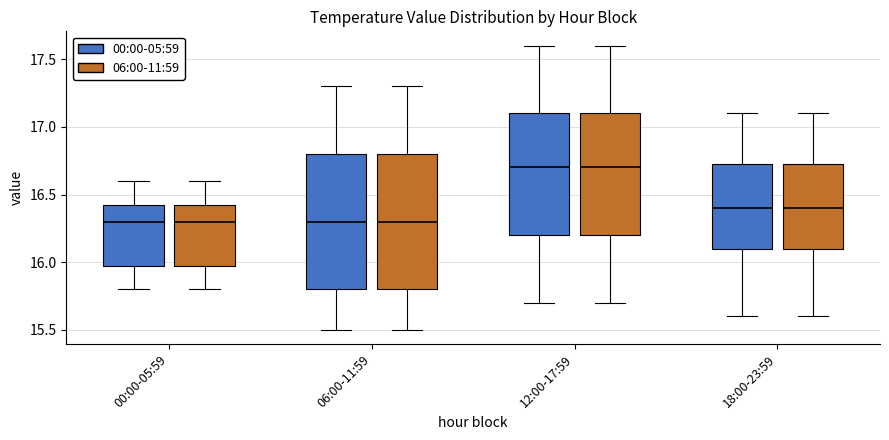

Reading left to right, read every box against the y-axis: the position of its median line, the range the box covers, and the ends of its whiskers. The values are not printed on the chart, so give them approximately, as read against the axis.

00:00-05:59 (00:00-05:59): median 16.30, box 16.00 to 16.45, whiskers 15.80 to 16.60
00:00-05:59 (06:00-11:59): median 16.30, box 16.00 to 16.45, whiskers 15.80 to 16.60
06:00-11:59 (00:00-05:59): median 16.30, box 15.80 to 16.80, whiskers 15.50 to 17.30
06:00-11:59 (06:00-11:59): median 16.30, box 15.80 to 16.80, whiskers 15.50 to 17.30
12:00-17:59 (00:00-05:59): median 16.70, box 16.20 to 17.10, whiskers 15.70 to 17.60
12:00-17:59 (06:00-11:59): median 16.70, box 16.20 to 17.10, whiskers 15.70 to 17.60
18:00-23:59 (00:00-05:59): median 16.40, box 16.10 to 16.75, whiskers 15.60 to 17.10
18:00-23:59 (06:00-11:59): median 16.40, box 16.10 to 16.75, whiskers 15.60 to 17.10